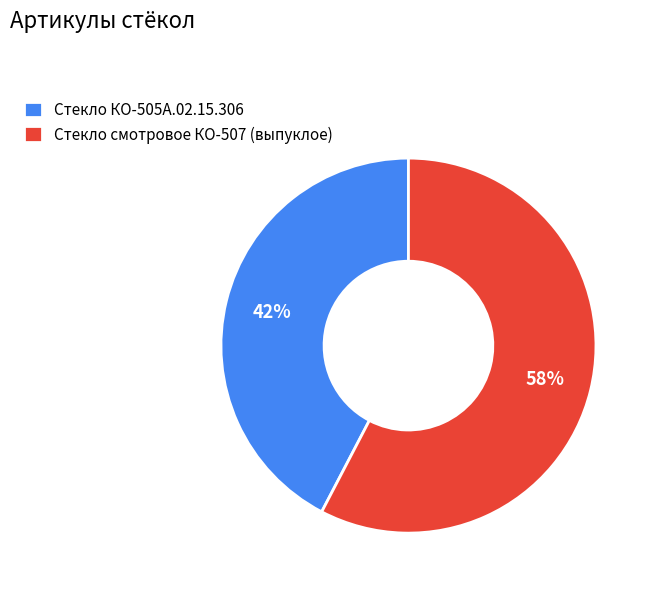

Is the sum of Стекло смотровое КО-507 (выпуклое) and Стекло КО-505А.02.15.306 greater than half?

Yes